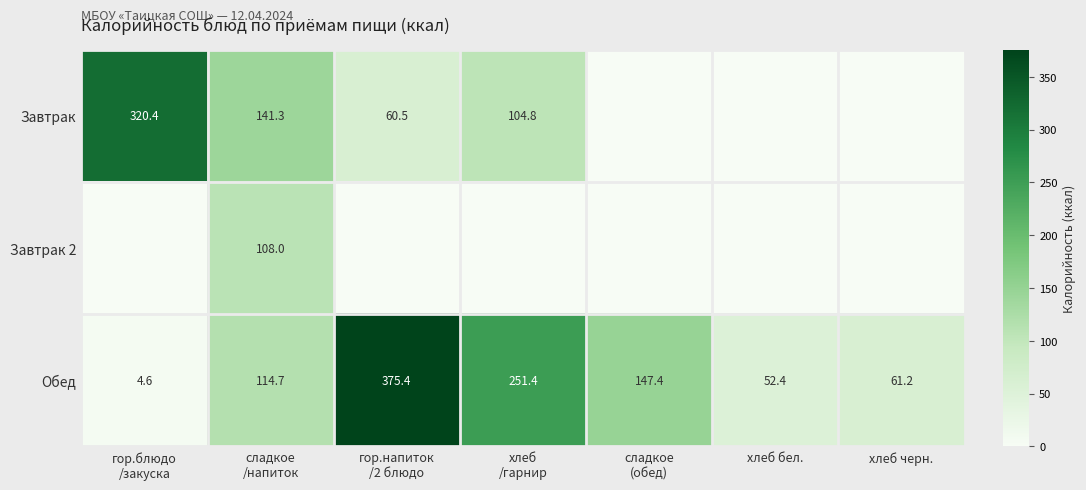

What is the average value of the Обед series?

143.9